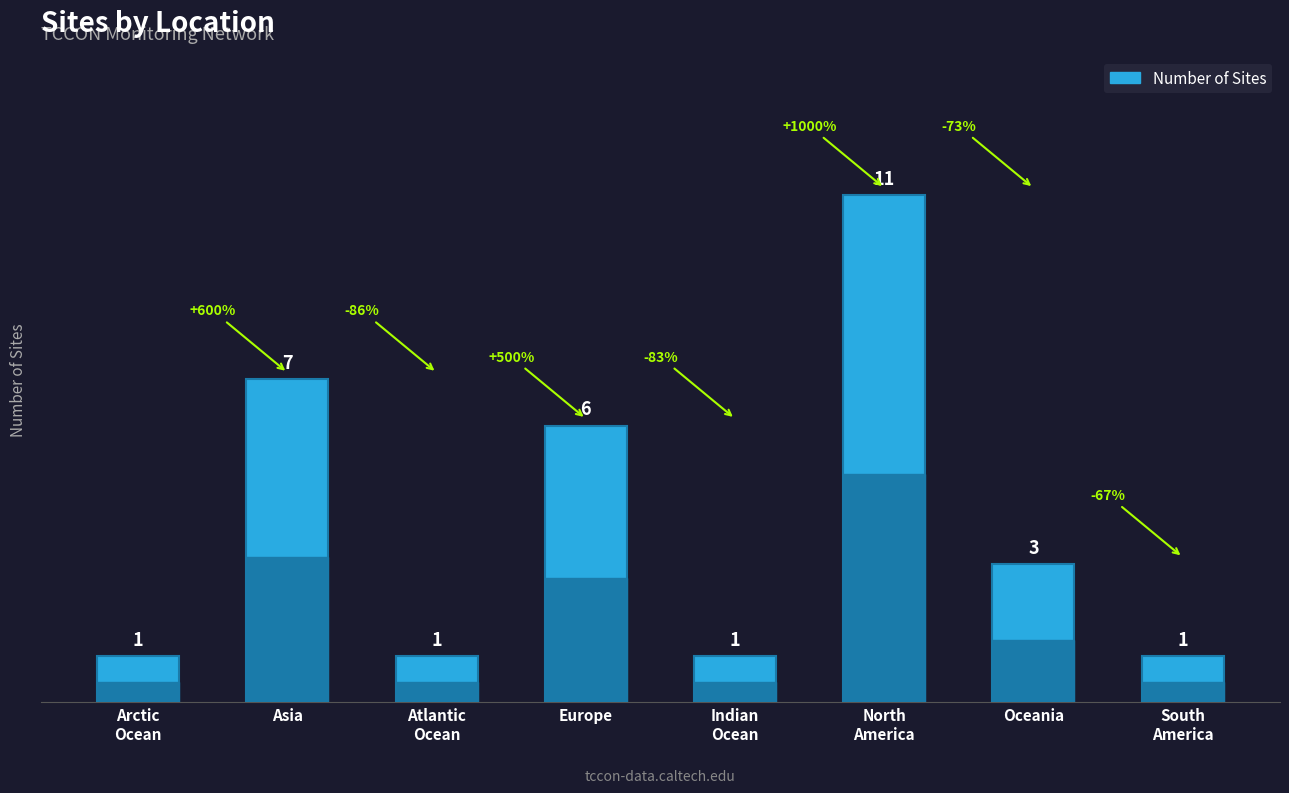

The chart shows a value of 6 at Europe. True or false?

True